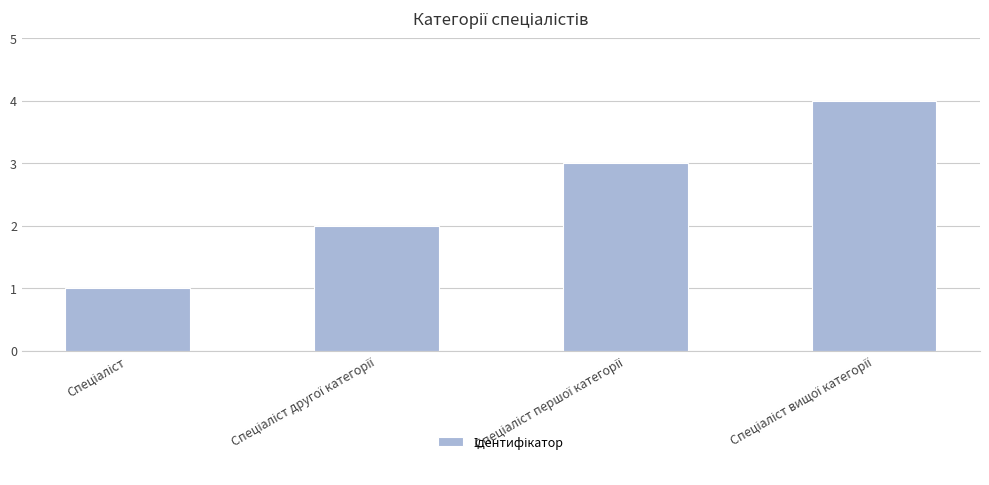

What is the difference between the maximum and minimum values?

3